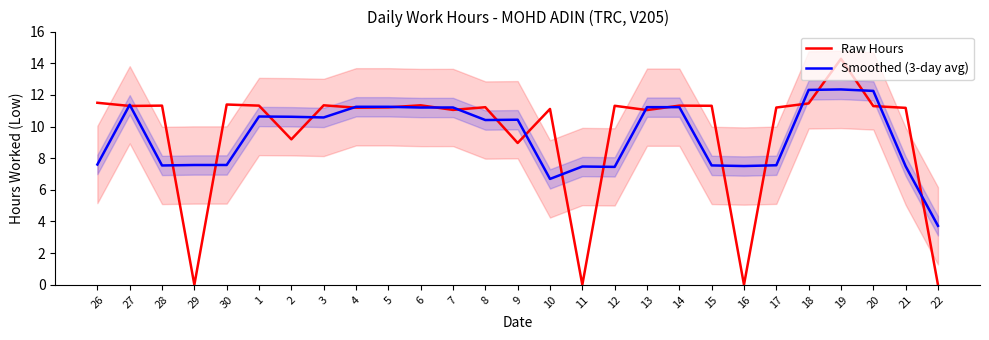

What is the greatest value displayed?

14.3